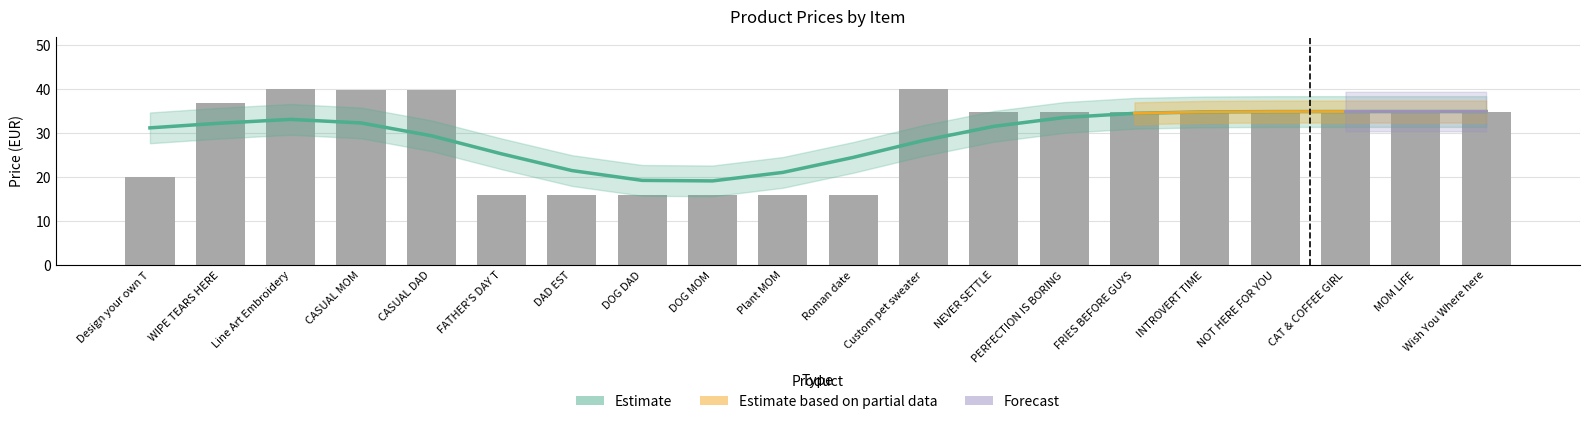

What is the label of the 20th bar from the right?

Design your own T